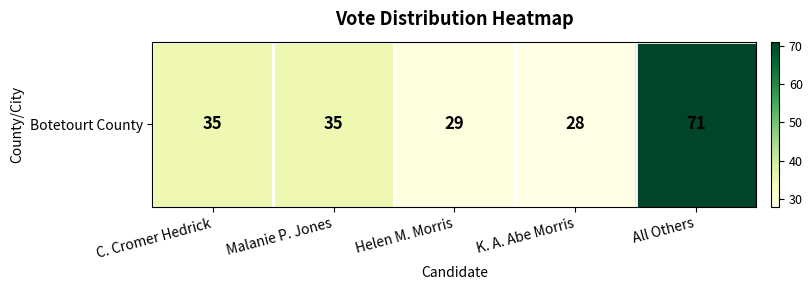

What is the average value?

40